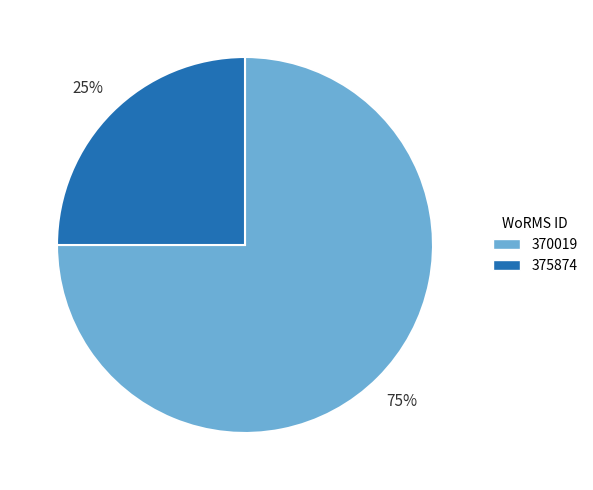

Is the sum of 375874 and 370019 greater than half?

Yes